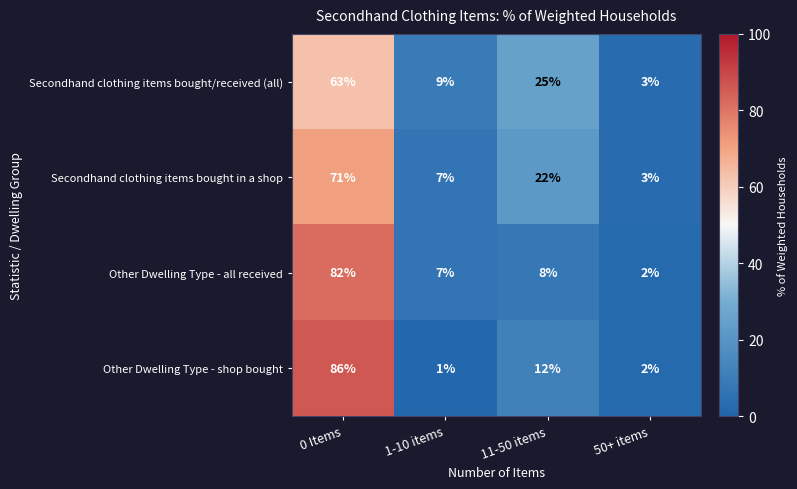

Which series has the largest total across all categories?

Secondhand clothing items bought in a shop